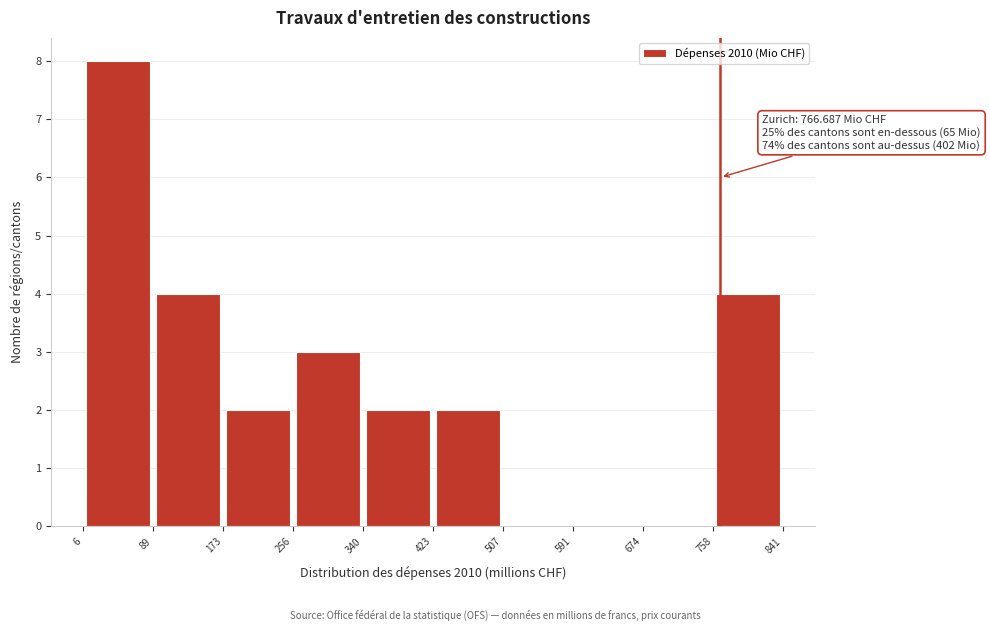

Over which range of the x-axis is the bar tallest?

6 to 89